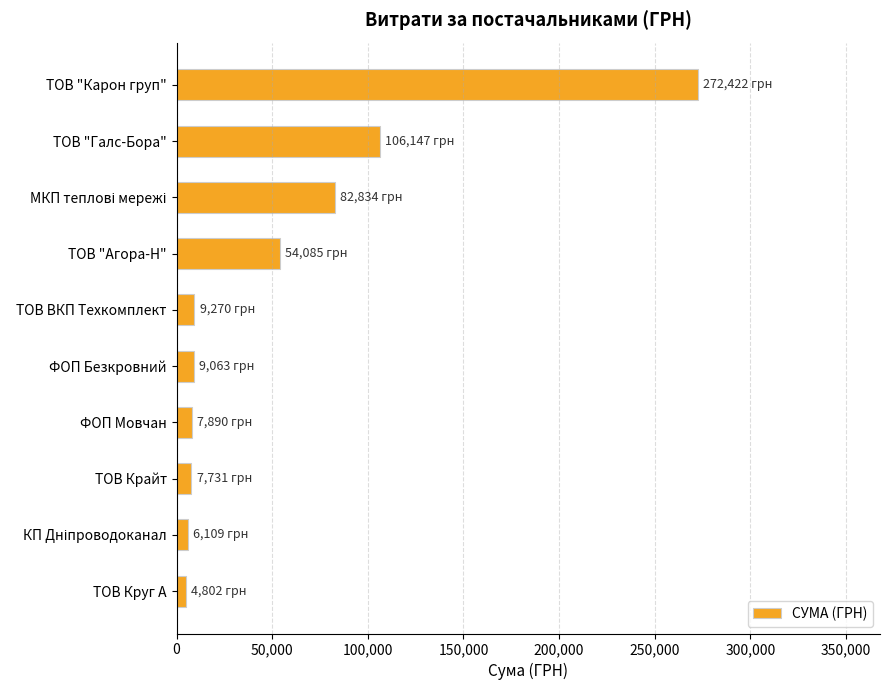

True or false: the data shows 7889.8 at ФОП Мовчан.

True